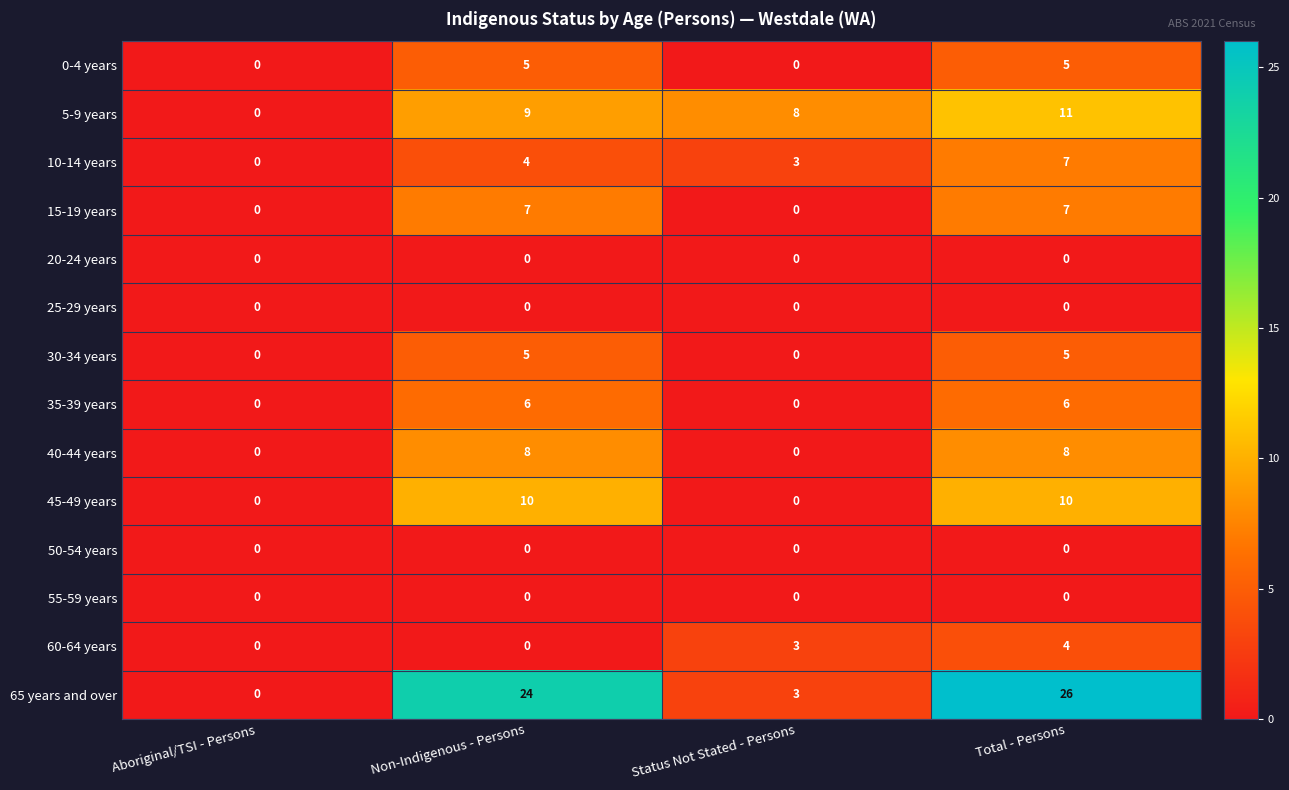

True or false: 50-54 years has a value of 0 at Aboriginal/TSI - Persons.

True